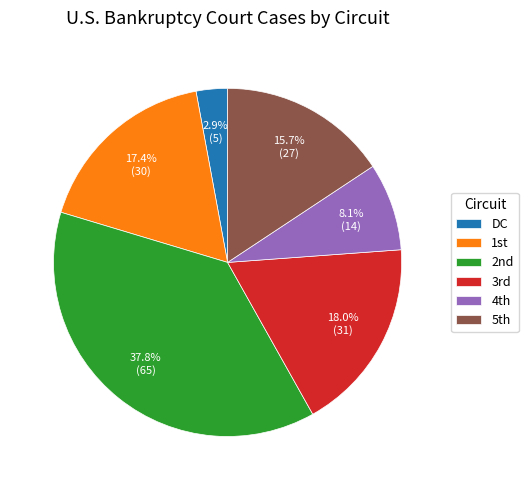

Rank the categories by value from highest to lowest.

2nd, 3rd, 1st, 5th, 4th, DC